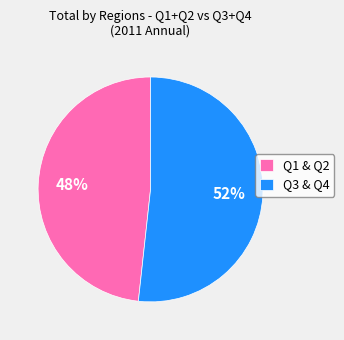

To the nearest percent, what portion does Q3 & Q4 represent?

52%